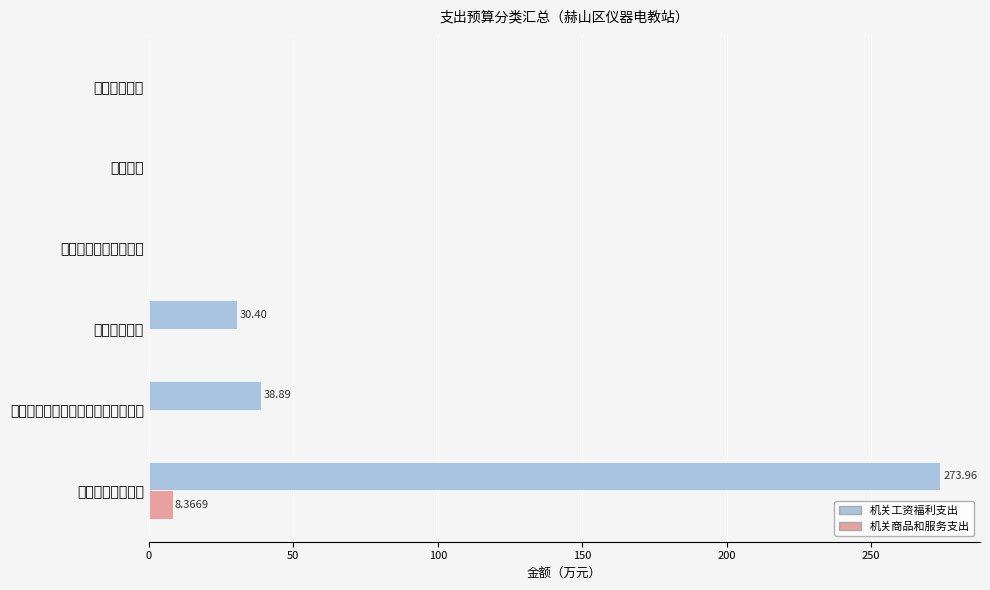

Rank the series by their maximum value, from lowest to highest.

机关商品和服务支出, 机关工资福利支出